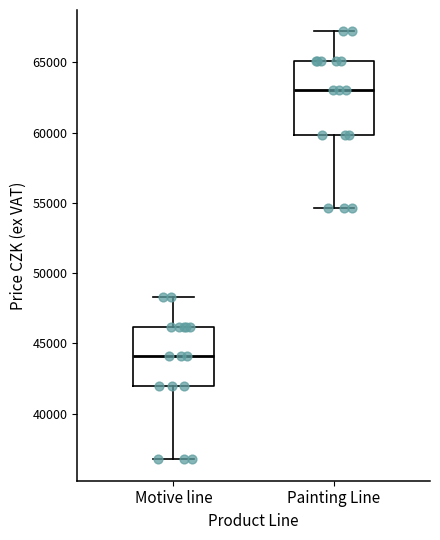

Reading left to right, read every box against the y-axis: the position of its median line, the range the box covers, and the ends of its whiskers. The values are not printed on the chart, so give them approximately, as read against the axis.

Motive line: median 44000, box 42000 to 46000, whiskers 37000 to 48500
Painting Line: median 63000, box 60000 to 65000, whiskers 54500 to 67000